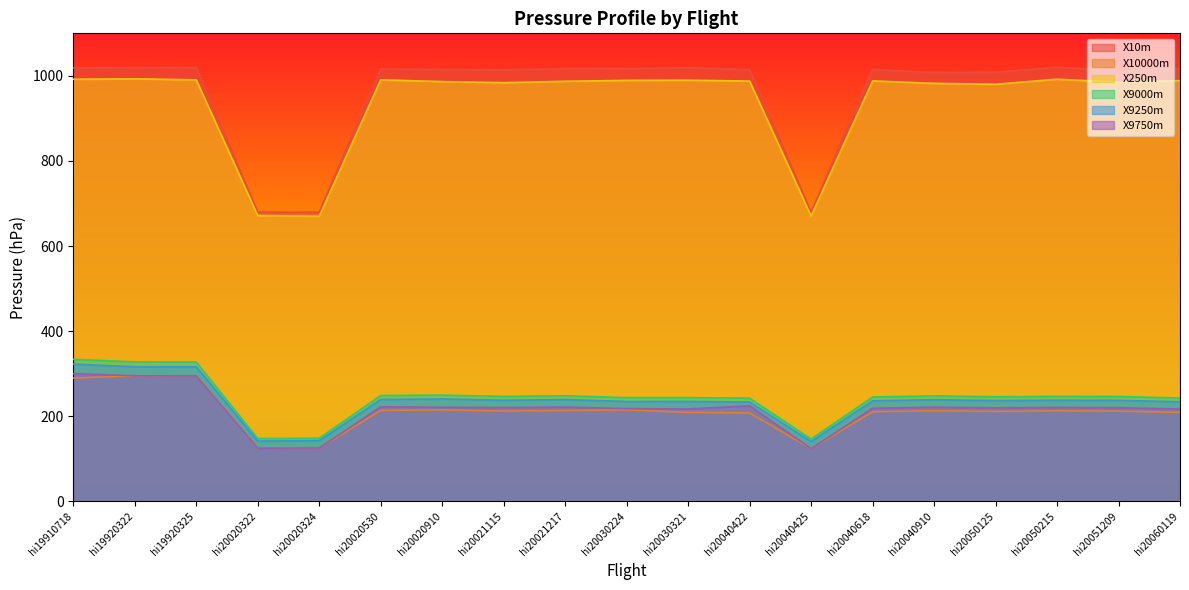

Rank the categories by X9750m value from highest to lowest.

hi19910718, hi19920322, hi19920325, hi20040422, hi20020530, hi20021217, hi20040910, hi20020910, hi20050215, hi20021115, hi20051209, hi20050125, hi20040618, hi20030224, hi20030321, hi20060119, hi20020324, hi20020322, hi20040425